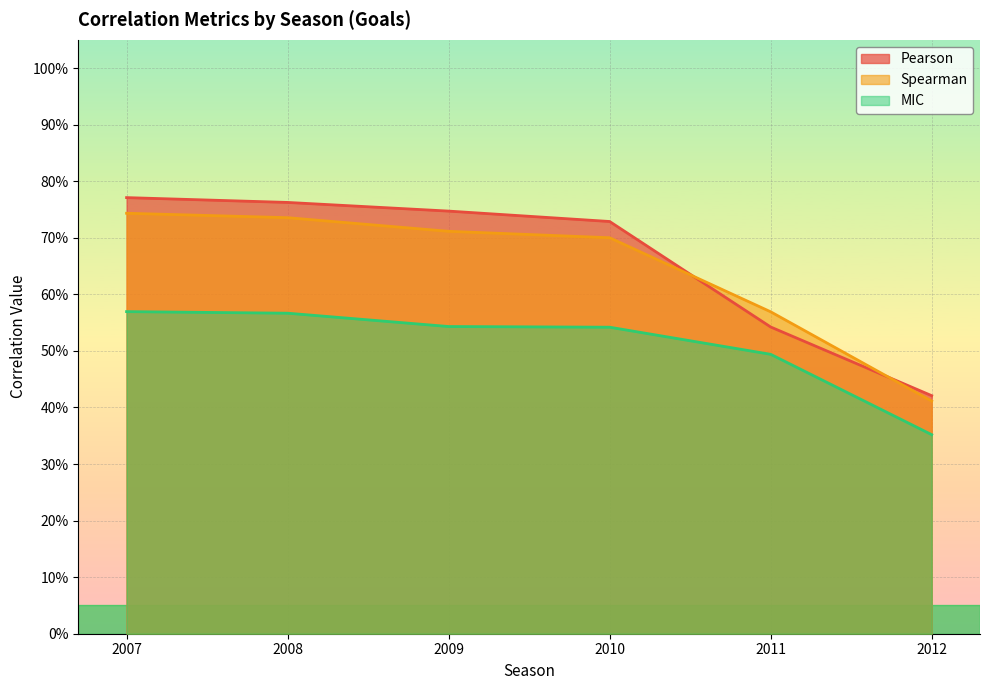

True or false: MIC and Pearson cross at least once.

False